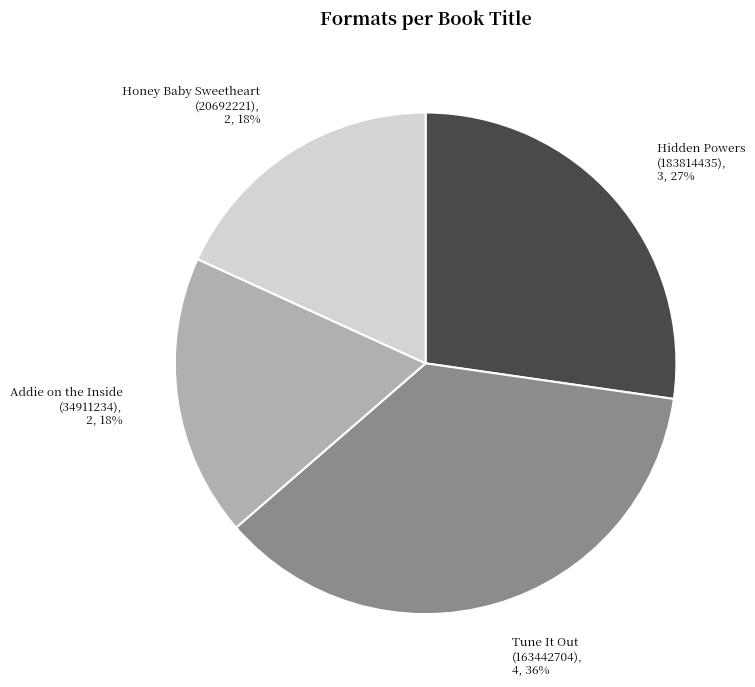

Combined, do Hidden Powers (183814435) and Tune It Out (163442704) account for over 50%?

Yes